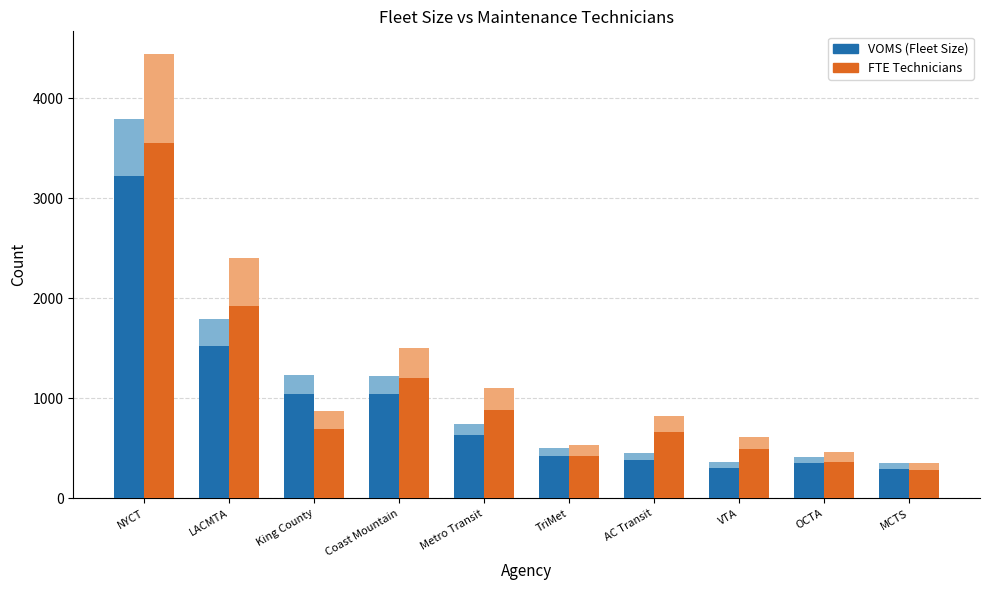

Reading left to right, transcribe all the data shown in this chart.

VOMS (Fleet Size): NYCT=3224.0	LACMTA=1521.5	King County=1043.8	Coast Mountain=1039.5	Metro Transit=630.7	TriMet=427.6	AC Transit=385.1	VTA=306.0	OCTA=353.6	MCTS=295.8
FTE Technicians (×scale): NYCT=3556.0	LACMTA=1920.8	King County=694.4	Coast Mountain=1204.0	Metro Transit=879.2	TriMet=425.6	AC Transit=660.8	VTA=490.0	OCTA=366.8	MCTS=280.0